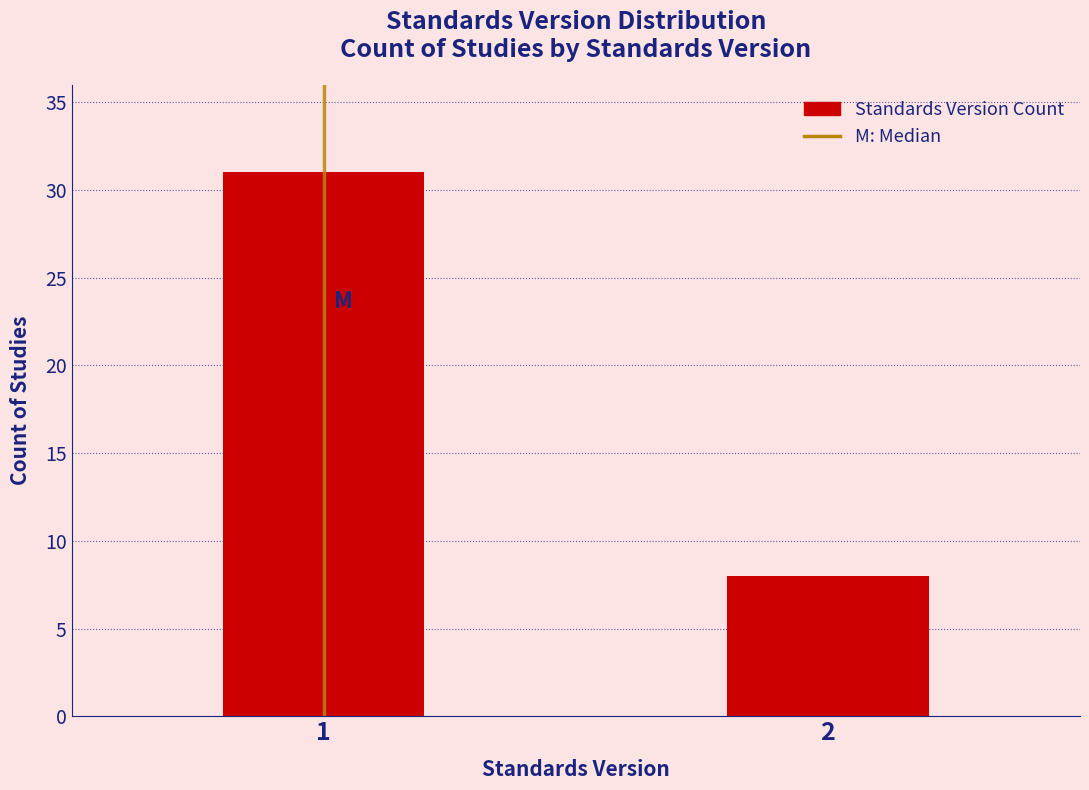

Reading left to right, transcribe all the data shown in this chart.

1=31	2=8